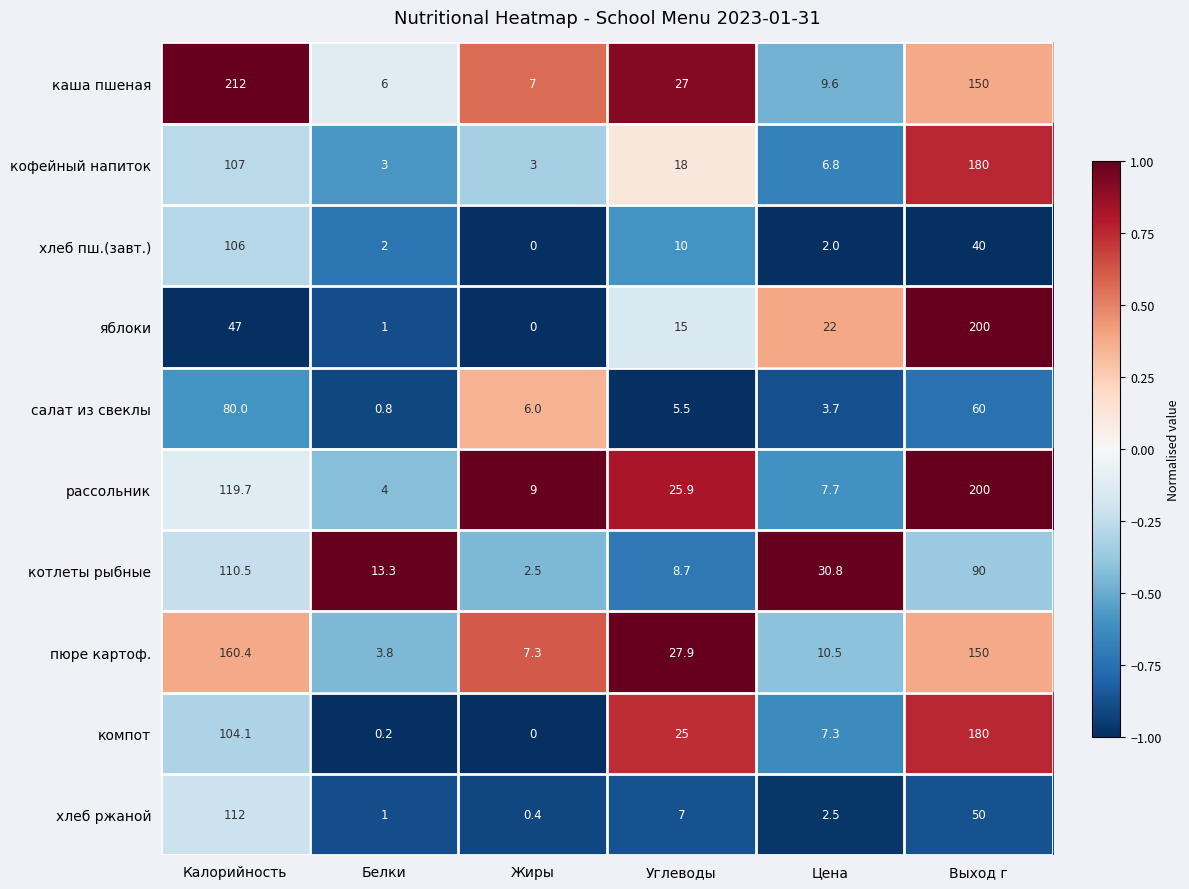

What is the difference between the highest and lowest values at Углеводы?

22.4